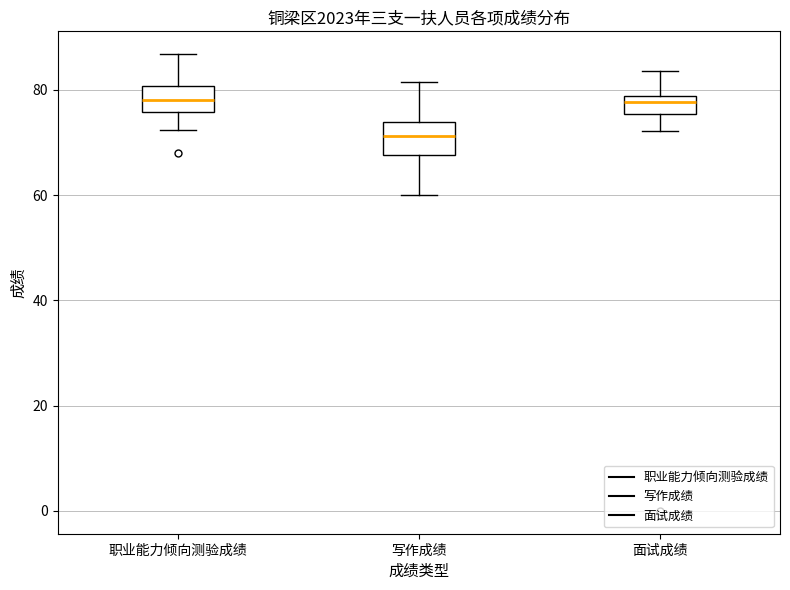

Where does the upper whisker of the box for 写作成绩 end on the y-axis? The values are not printed on the chart, so give them approximately, as read against the axis.

82